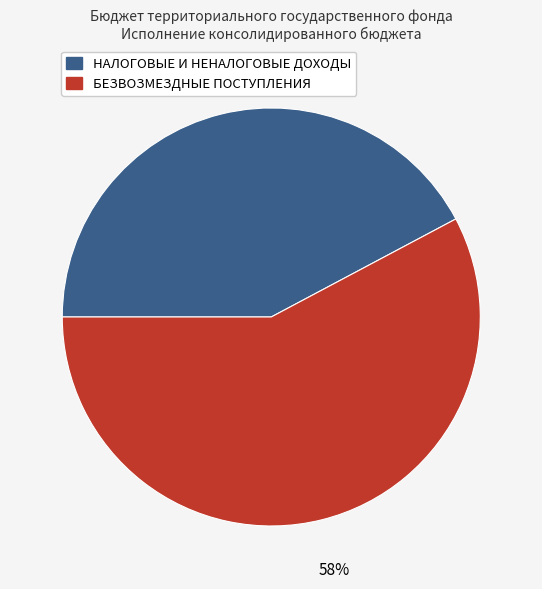

Combined, do НАЛОГОВЫЕ И НЕНАЛОГОВЫЕ ДОХОДЫ and БЕЗВОЗМЕЗДНЫЕ ПОСТУПЛЕНИЯ account for over 50%?

Yes